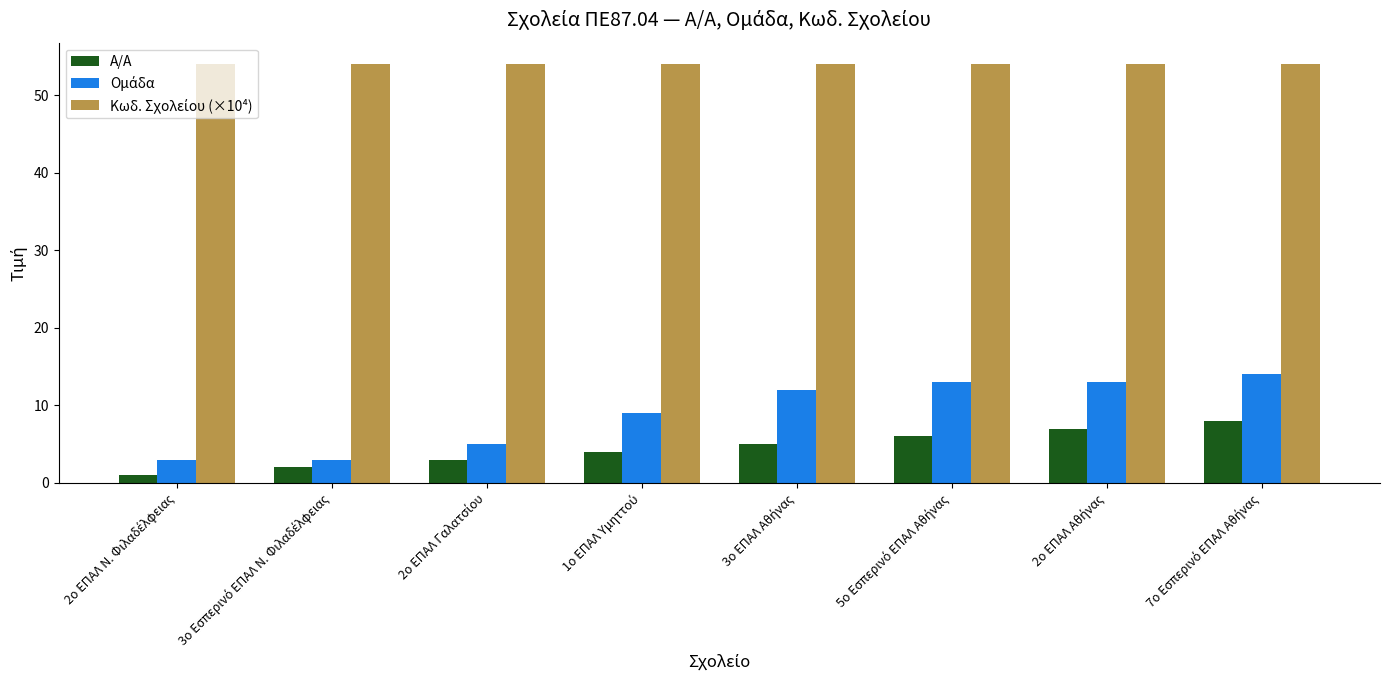

What is the highest value of the Α/Α series?

8.0